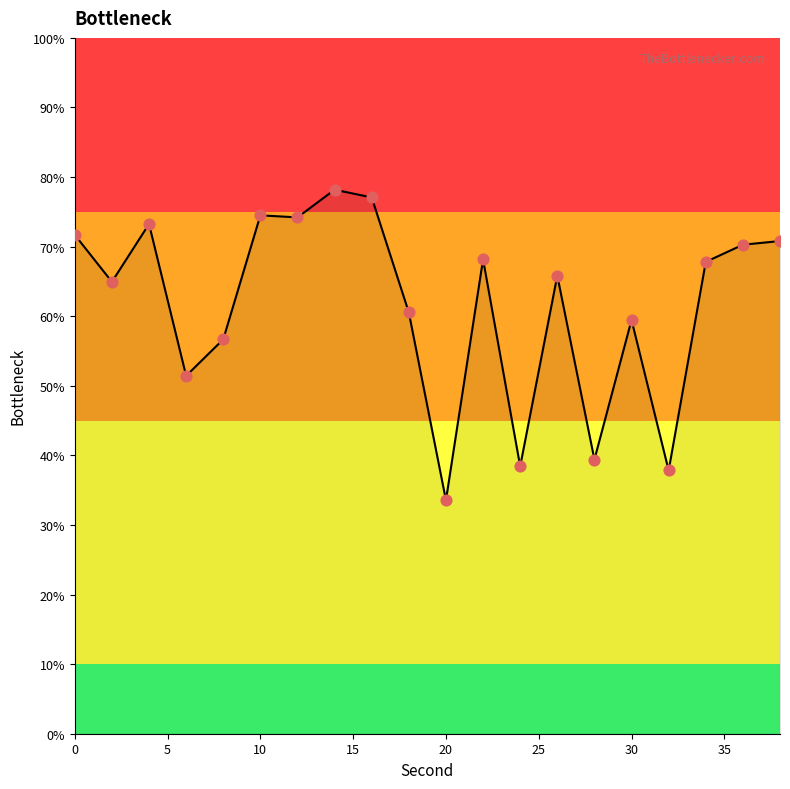

What is the greatest value displayed?

78.2